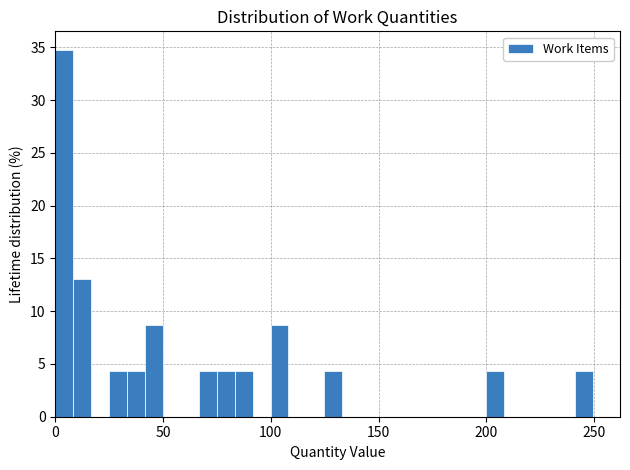

Around what value on the x-axis is the tallest bar? Give the approximate position of its centre, as read against the axis.

5